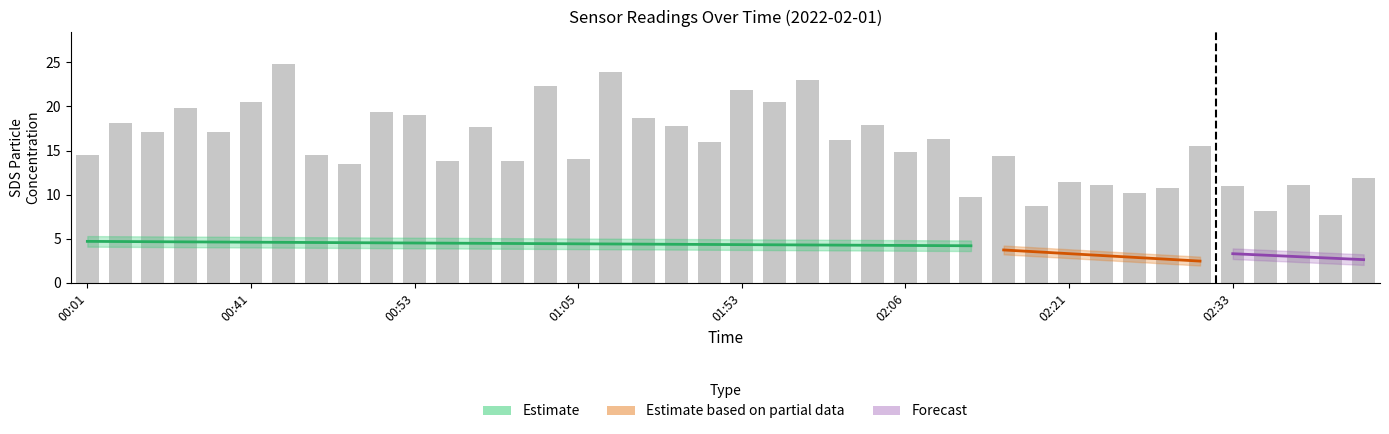

Where is the data nearest to the value 16?

19